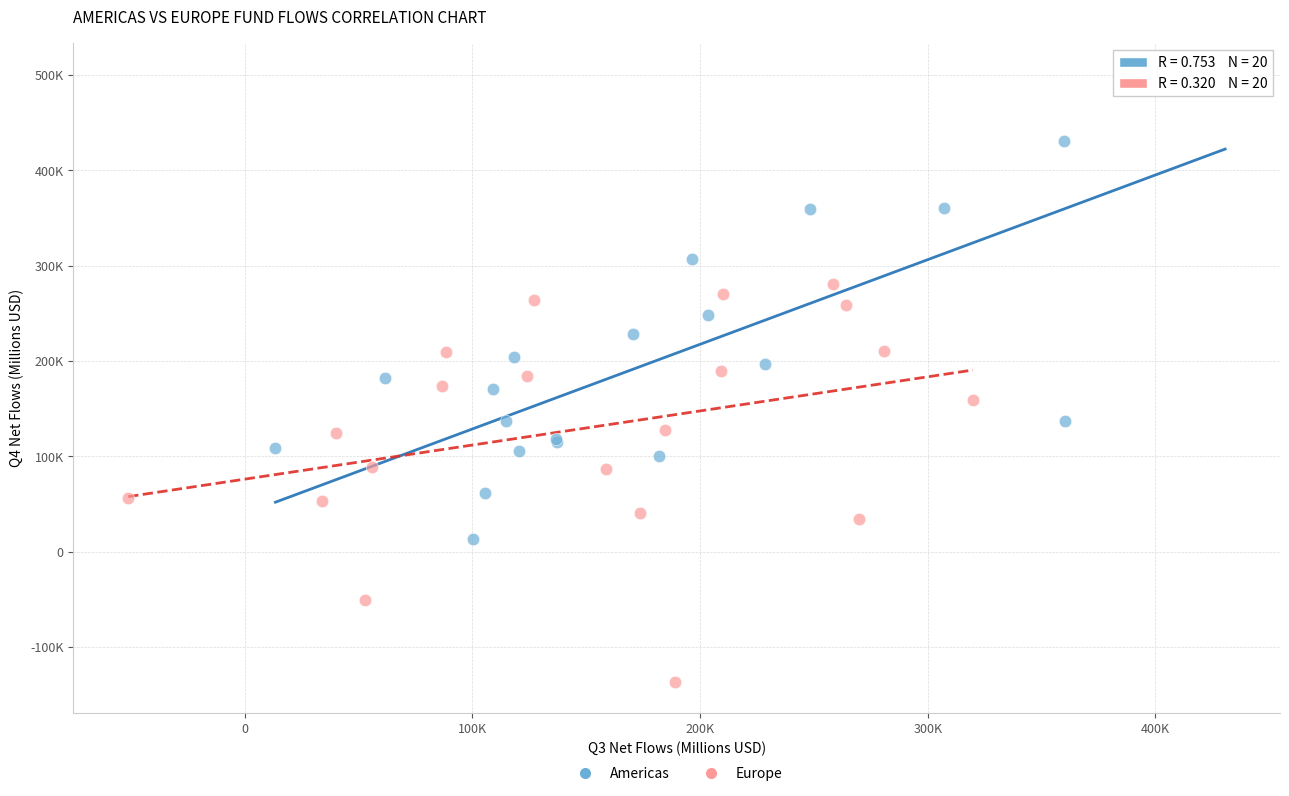

What are all the series names shown in the legend?

Americas, Europe